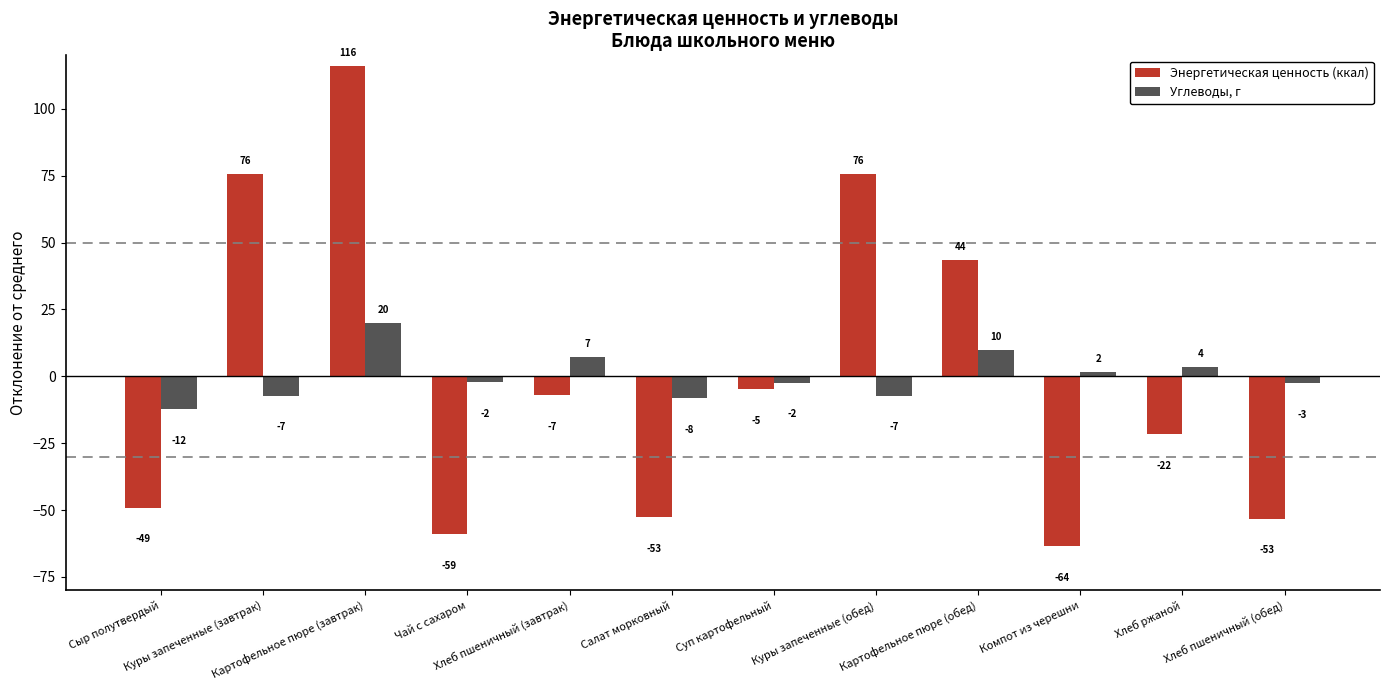

What is the difference between the second highest and minimum values in the Углеводы, г series?

22.0